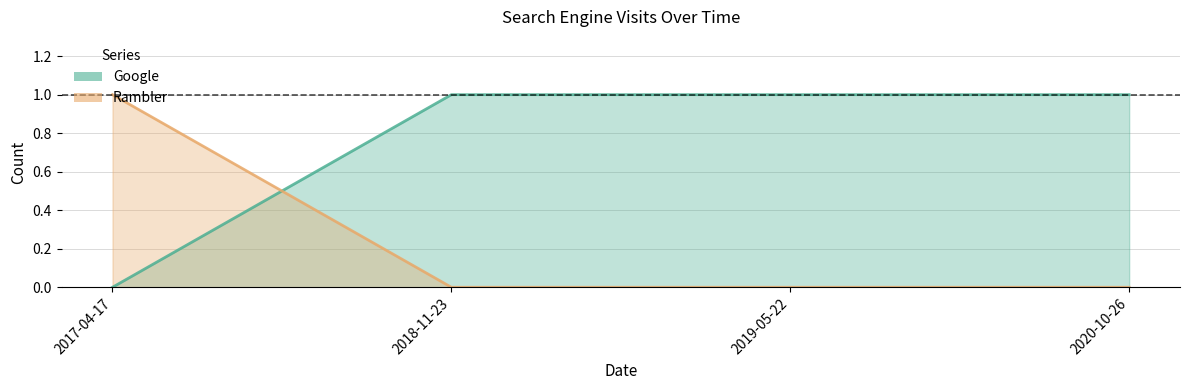

Reading left to right, what are all the values shown in this chart?

Google: 2017-04-17=0	2018-11-23=1	2019-05-22=1	2020-10-26=1
Rambler: 2017-04-17=1	2018-11-23=0	2019-05-22=0	2020-10-26=0